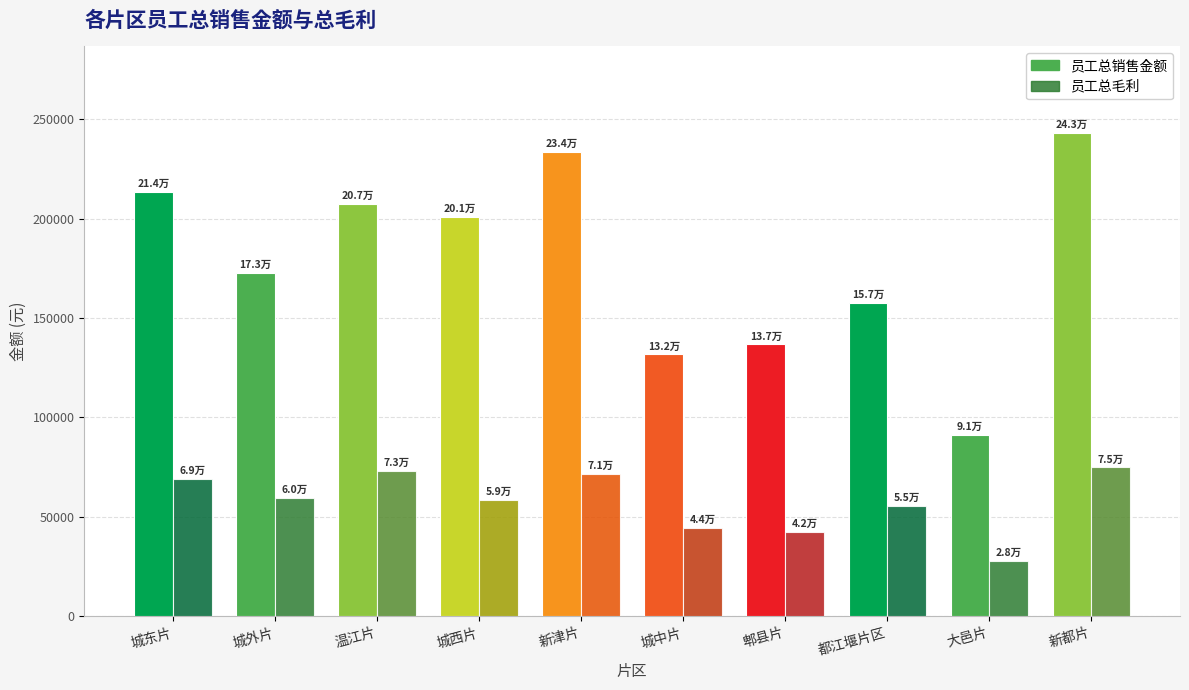

What is the value of the 员工总毛利 bar at the 10th from the left?

74882.5